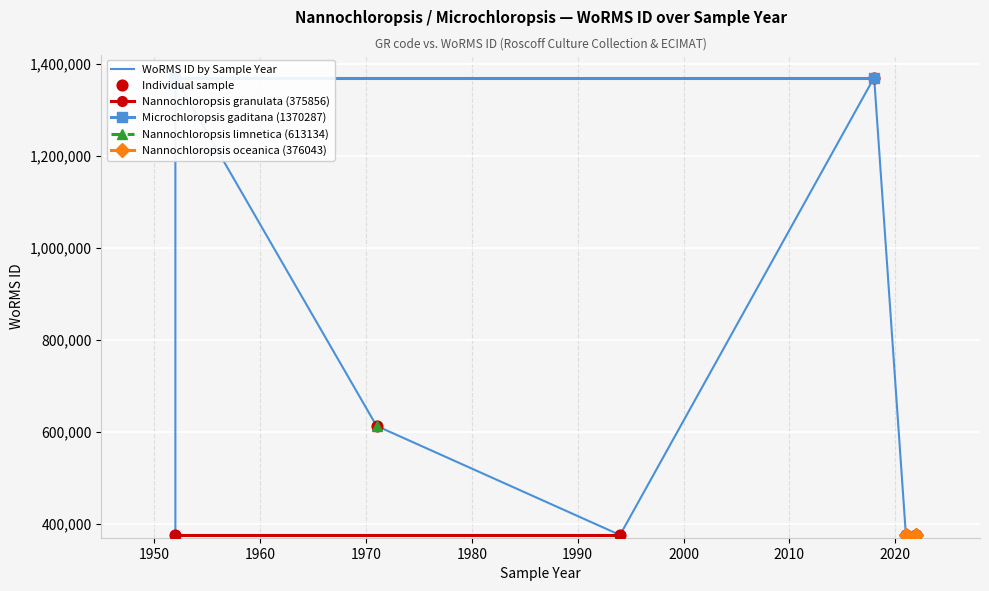

Approximately how many times larger is the value at 1994 compared to 1952?

1.0